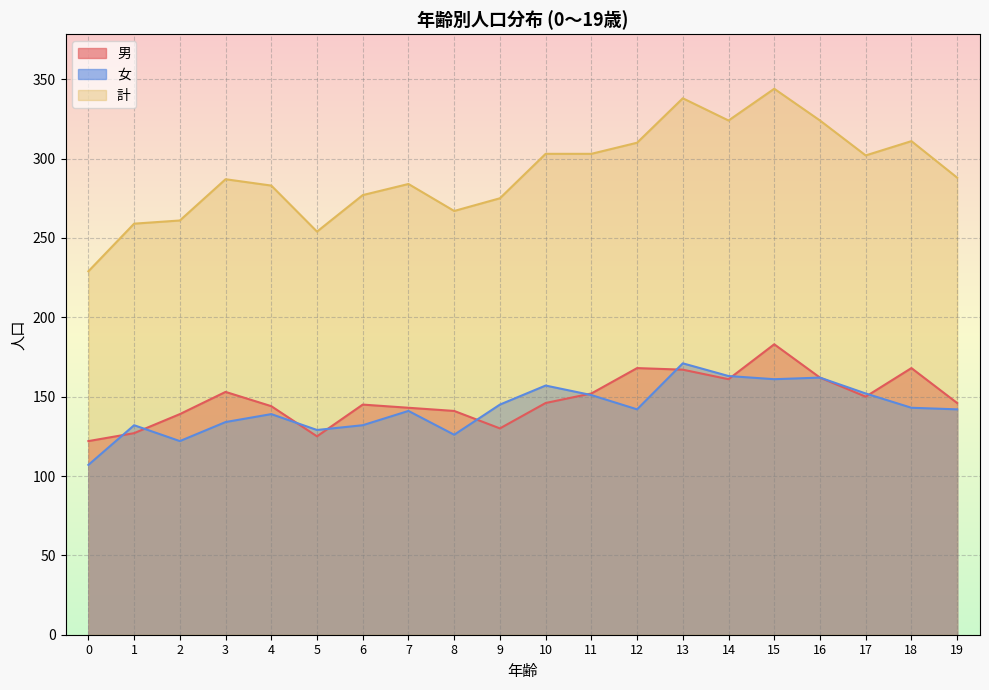

At which label is 計 closest to 286?

3